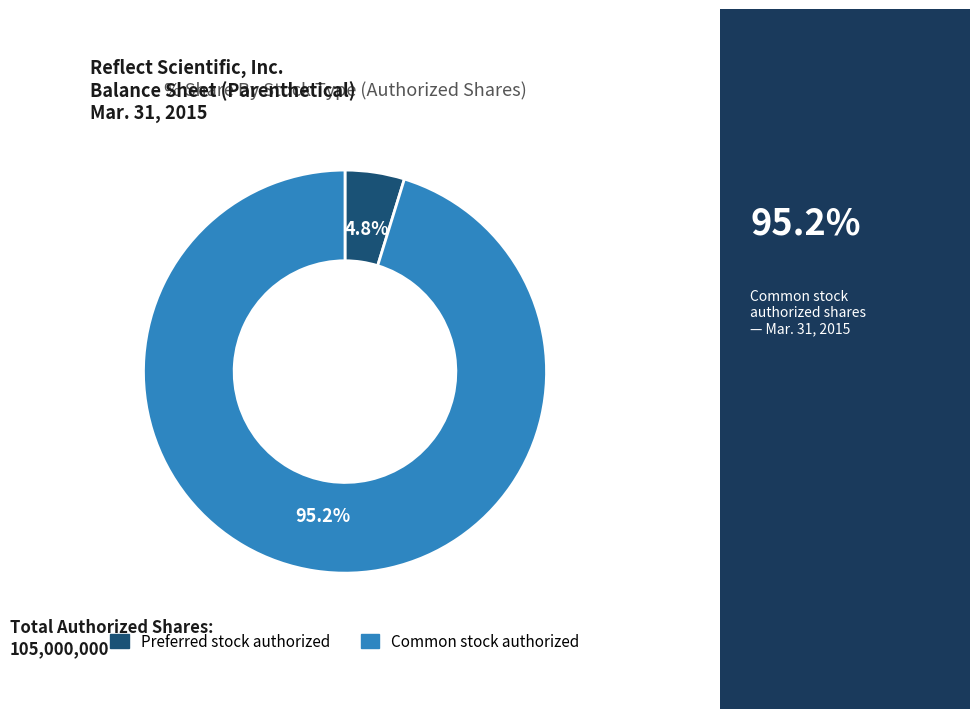

Which category has the biggest portion of the pie?

Common stock authorized